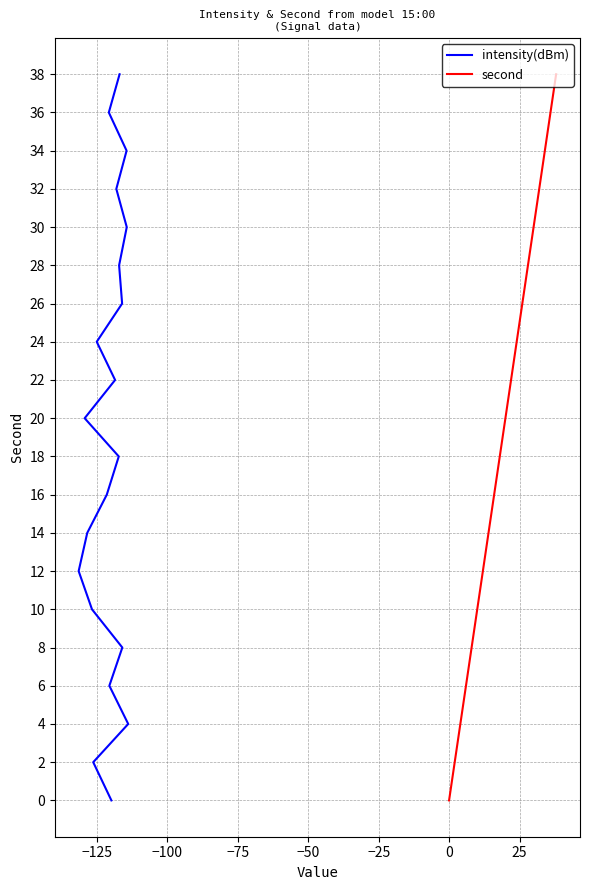

Rank the series by their maximum value, from lowest to highest.

intensity(dBm), second